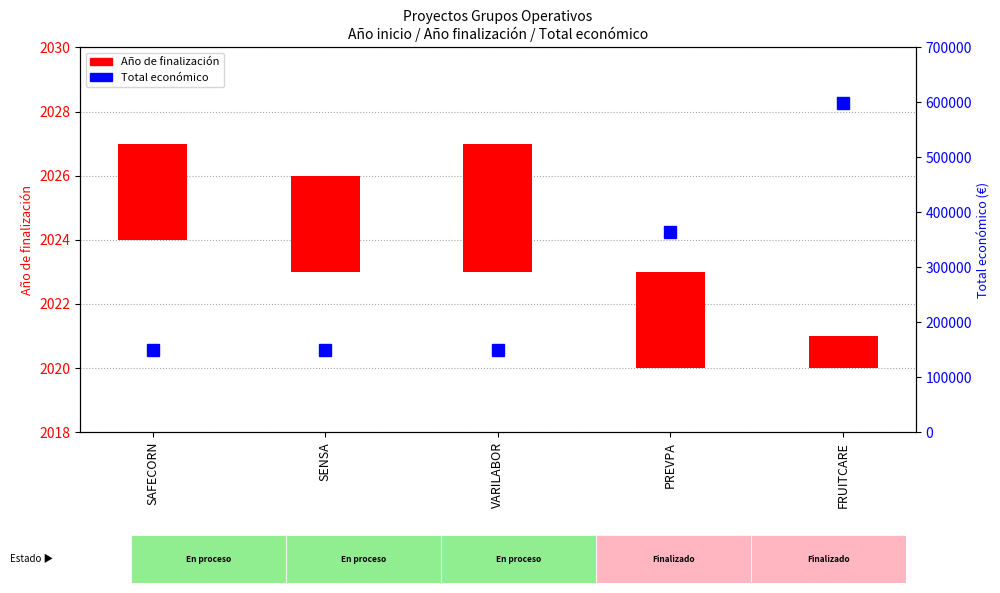

Reading right to left, transcribe all the data shown in this chart.

599636	363424	150000	150000	150000